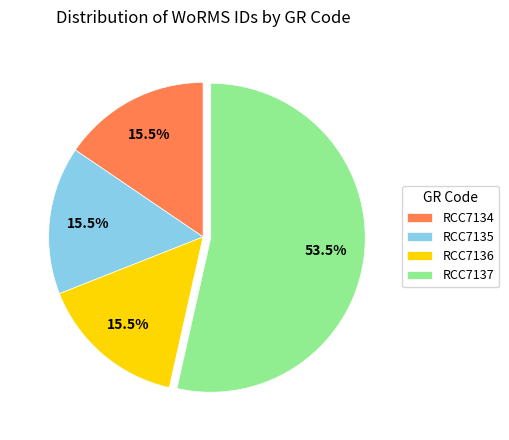

How many segments does this pie chart have?

4